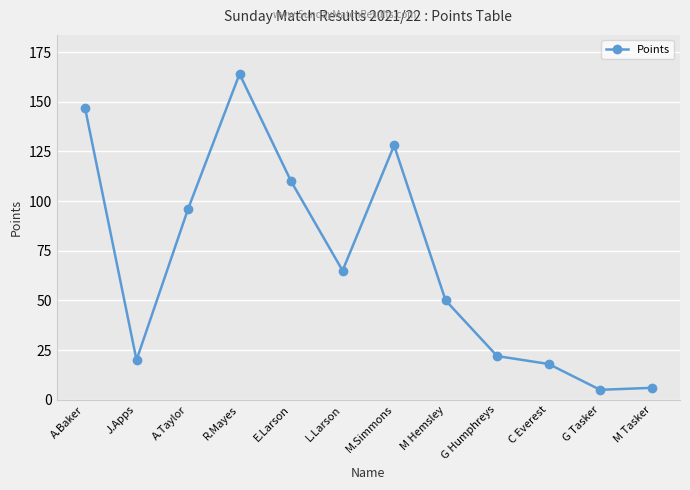

What is the sum of the values at M Tasker and M.Simmons?

134